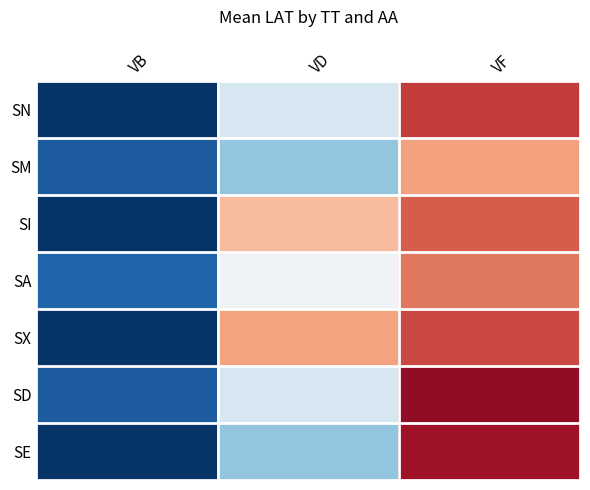

Between VB and VF, which series saw the biggest shift?

SE